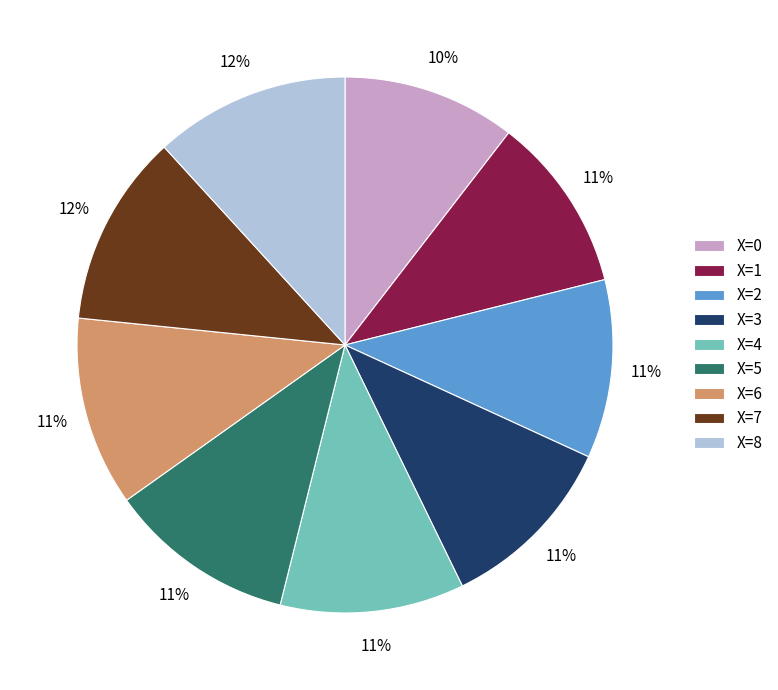

Between X=7 and X=1, which is larger?

X=7